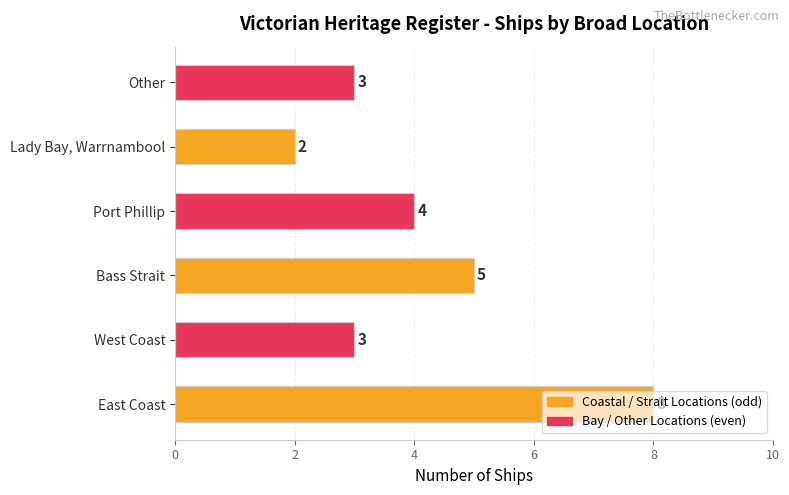

What is the average value?

4